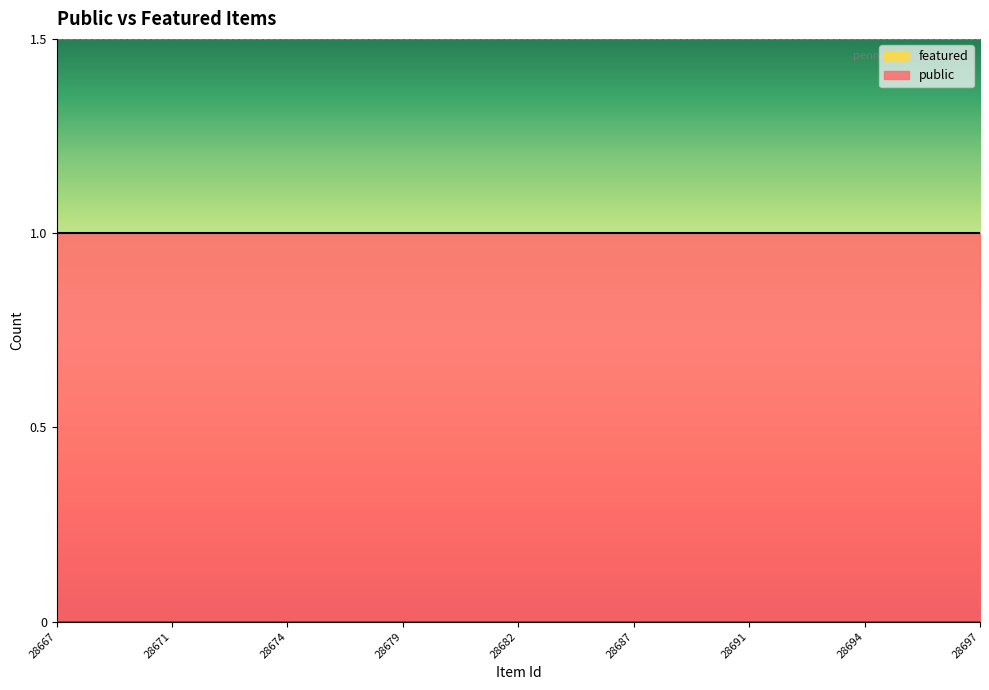

Which series has the largest total across all categories?

public